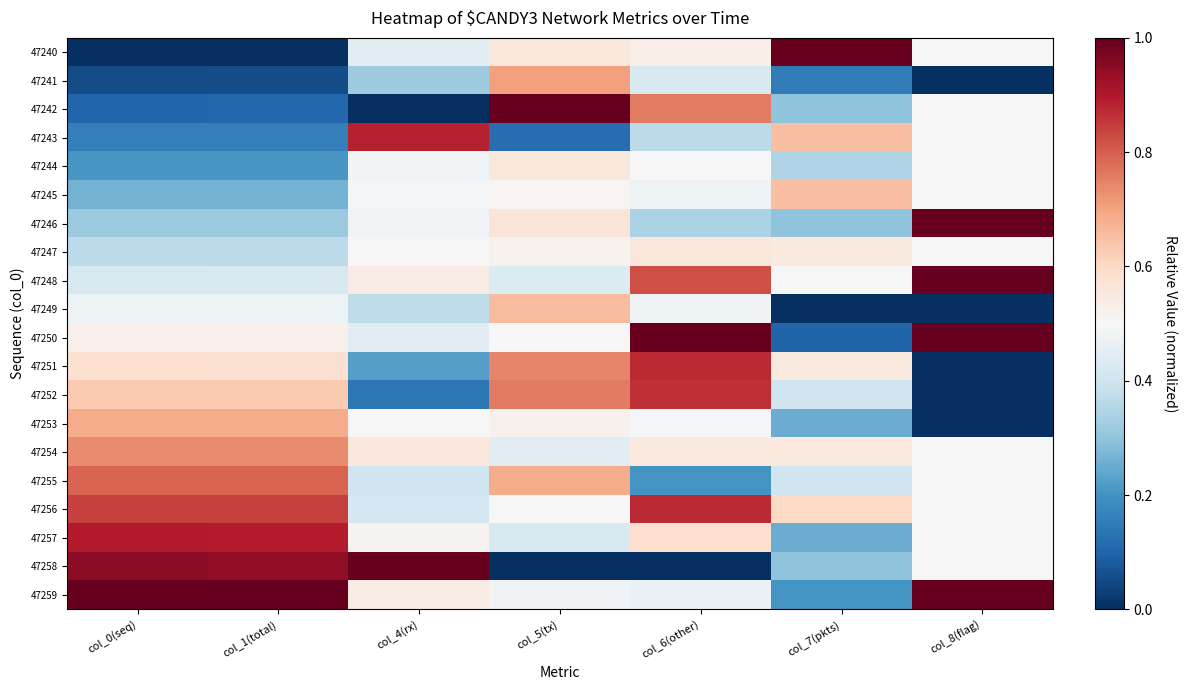

What is the greatest value displayed?

1.0